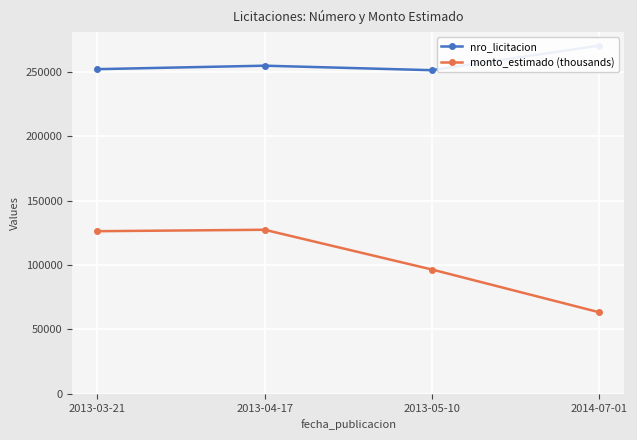

What is the lowest value of the monto_estimado (thousands) series?

63350.0